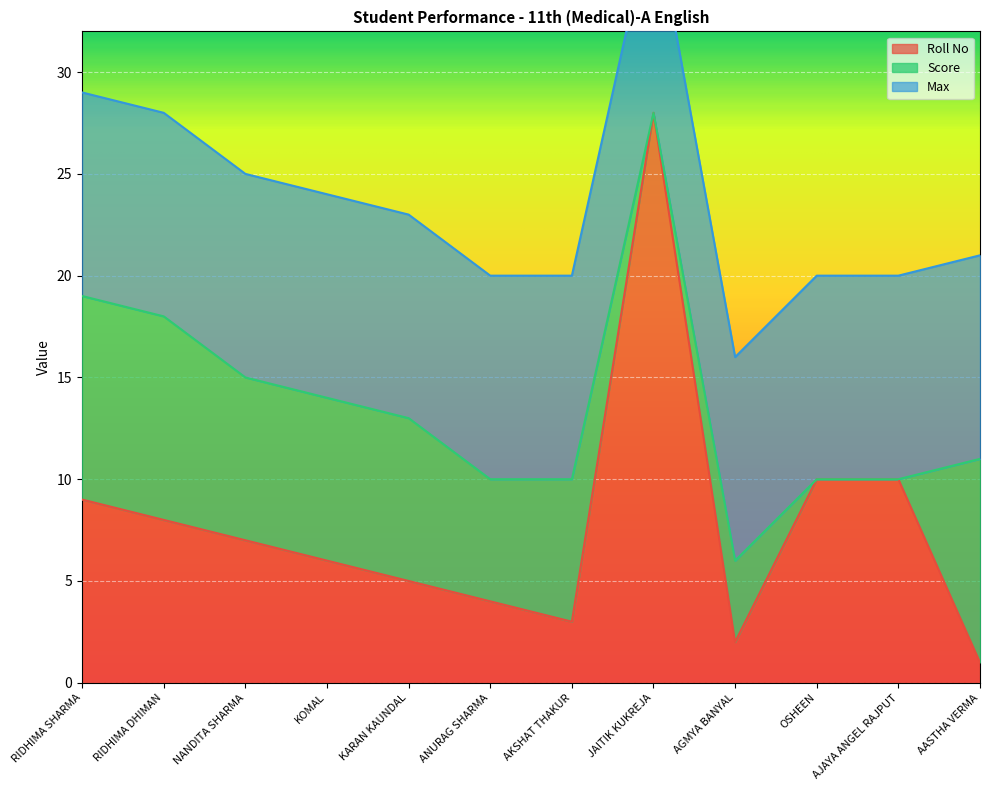

Reading left to right, extract all data points from this chart.

Roll No: 9	8	7	6	5	4	3	28	2	10	10	1
Score: 10	10	8	8	8	6	7	0	4	0	0	10
Max: 10	10	10	10	10	10	10	10	10	10	10	10